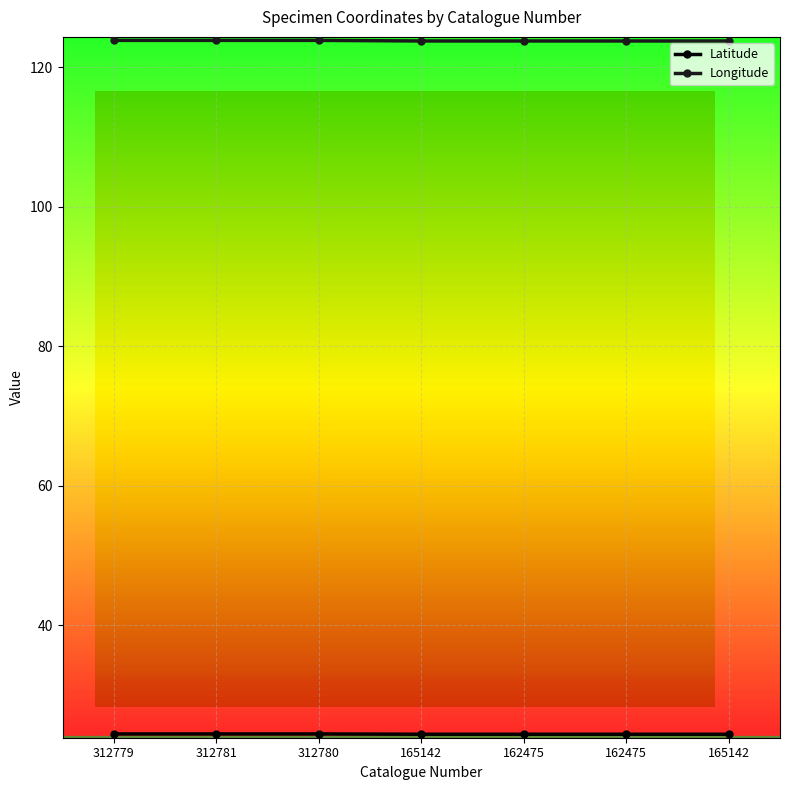

How many lines are shown in the chart?

2